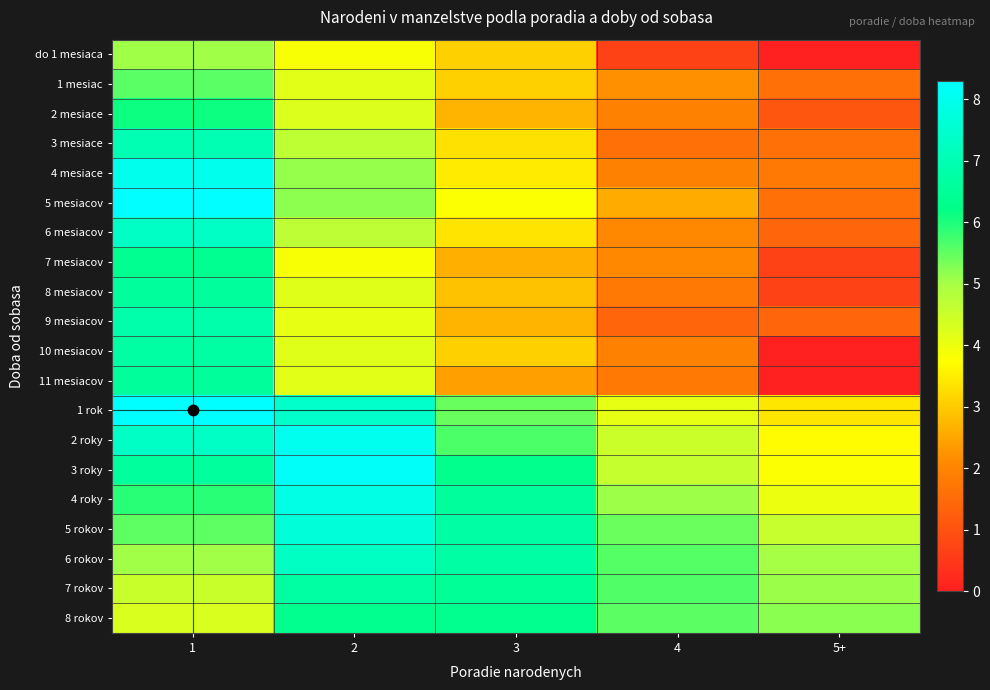

Rank the series by their maximum value, from lowest to highest.

do 1 mesiaca, 1 mesiac, 2 mesiace, 8 rokov, 7 mesiacov, 11 mesiacov, 8 mesiacov, 10 mesiacov, 7 rokov, 9 mesiacov, 3 mesiace, 6 rokov, 6 mesiacov, 5 rokov, 4 roky, 4 mesiace, 2 roky, 3 roky, 5 mesiacov, 1 rok